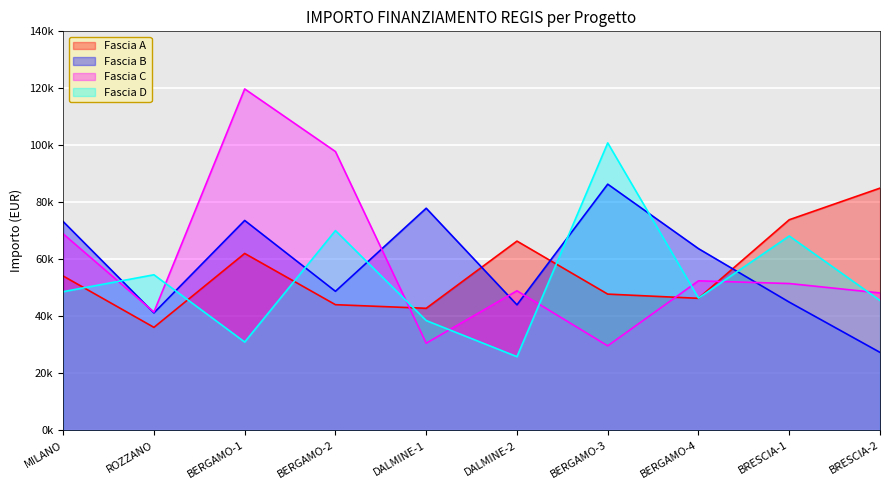

Which series has the largest total across all categories?

Fascia C